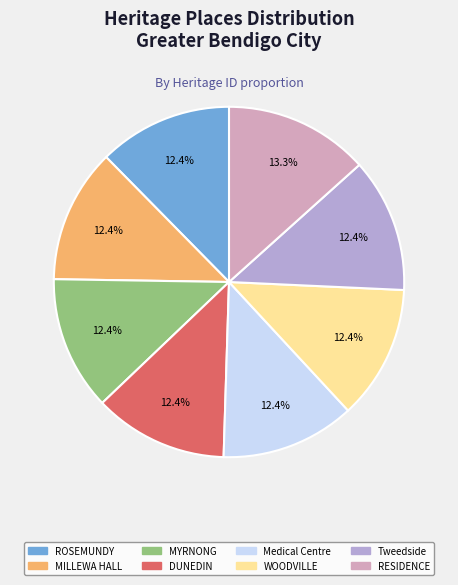

Is there any slice that represents more than half of the pie?

No